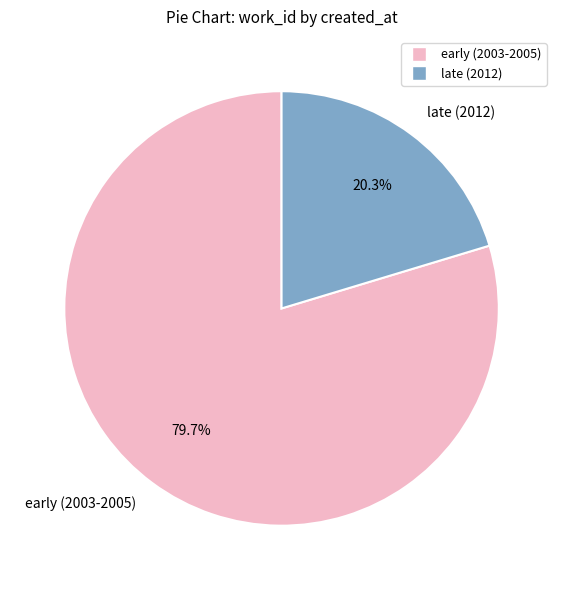

Between late (2012) and early (2003-2005), which is larger?

early (2003-2005)